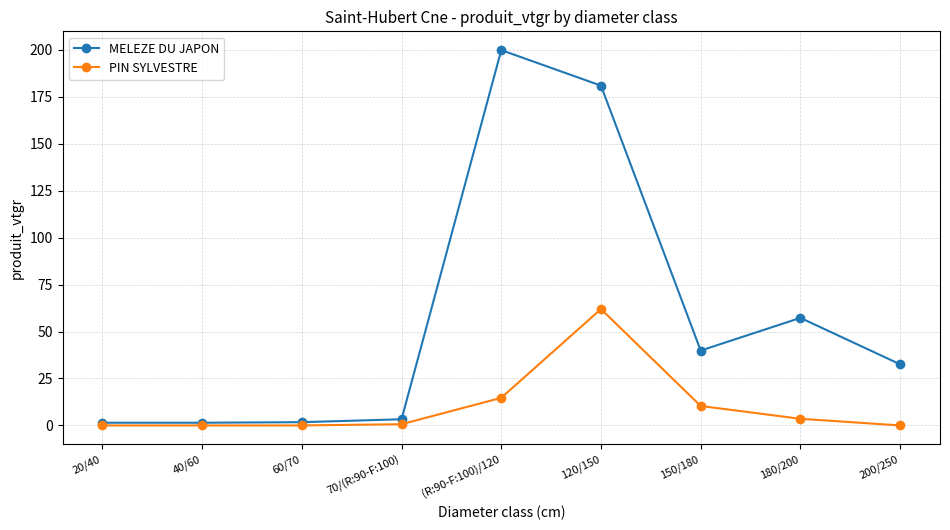

Is it true that PIN SYLVESTRE equals 3.5 at 180/200?

True